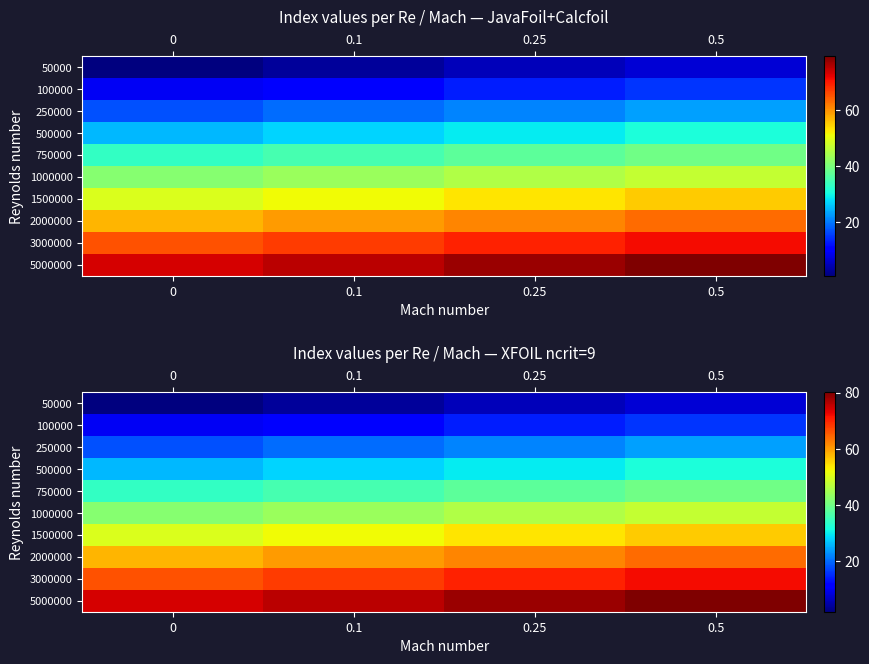

How many distinct data groups are displayed?

10